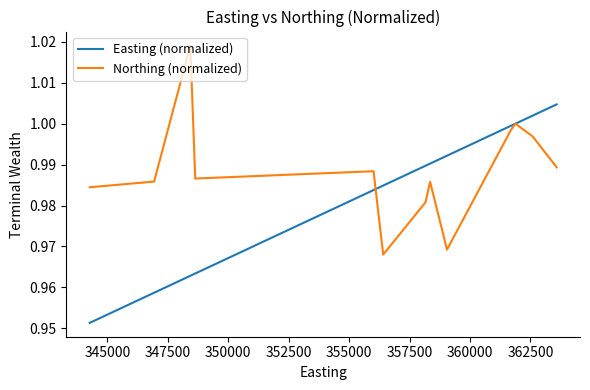

What is the difference between the maximum and second lowest values in the Easting (normalized) series?

0.1